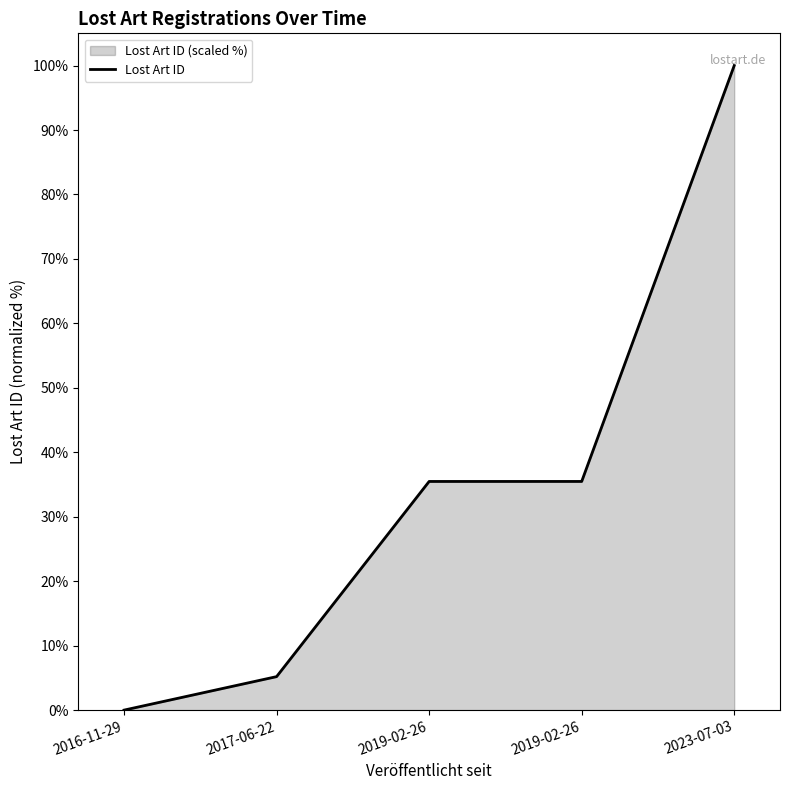

What is the greatest value displayed?

100.0